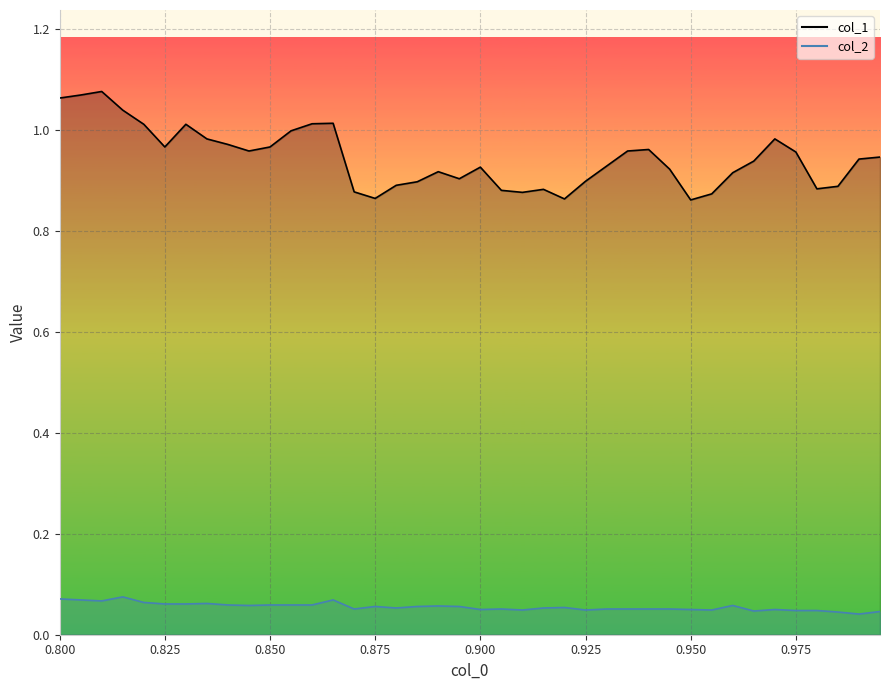

What is the average value of the col_1 series?

0.9